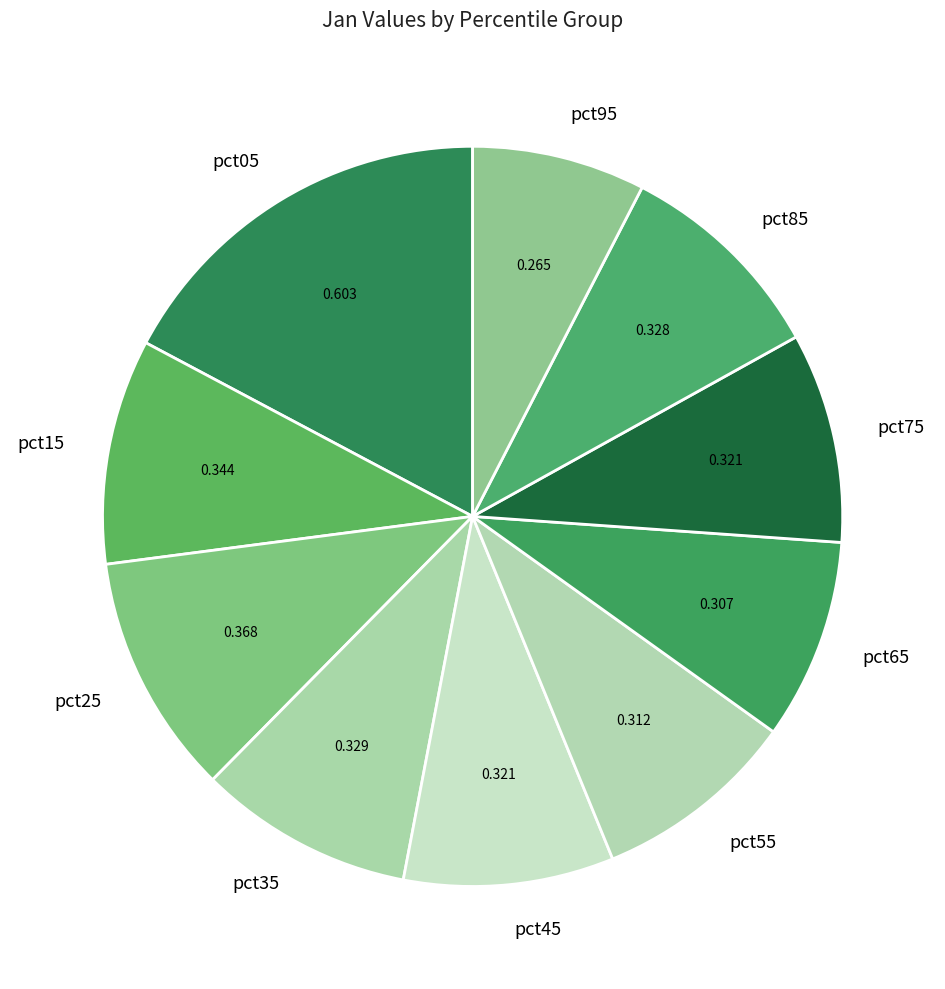

Count the number of slices in the pie.

10